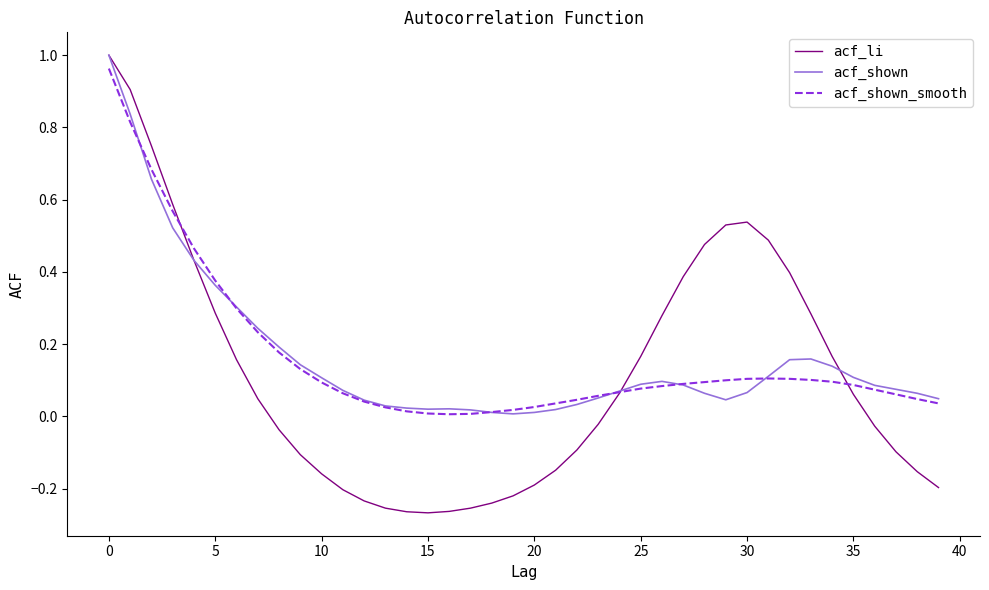

In acf_shown, how many points are lower than both neighbors (excluding endpoints)?

3